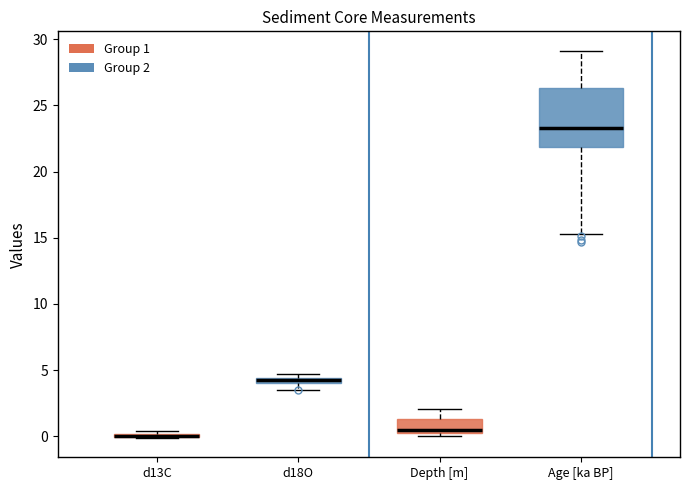

Comparing the boxes themselves (not the whiskers), which one is the tallest?

Age [ka BP]